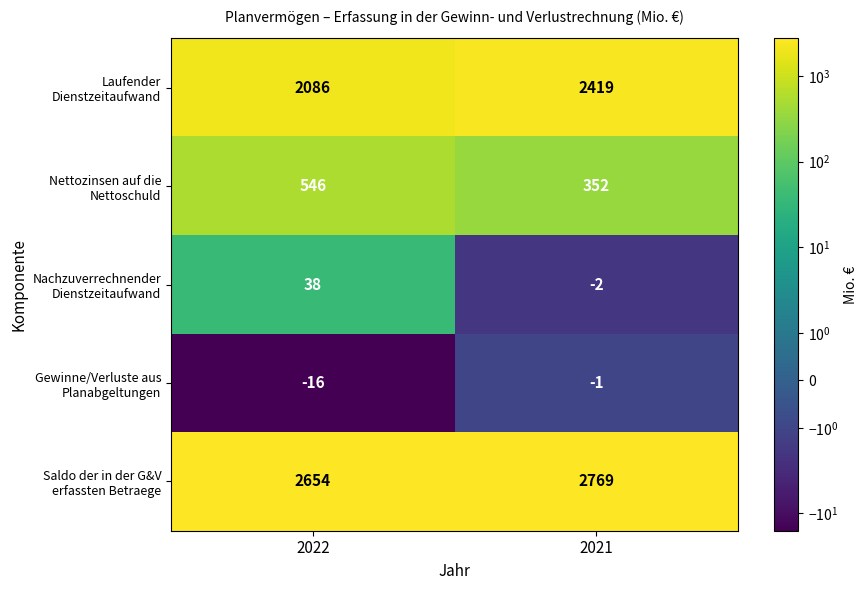

Rank the categories by Saldo der in der G&V erfassten Betraege value from highest to lowest.

2021, 2022